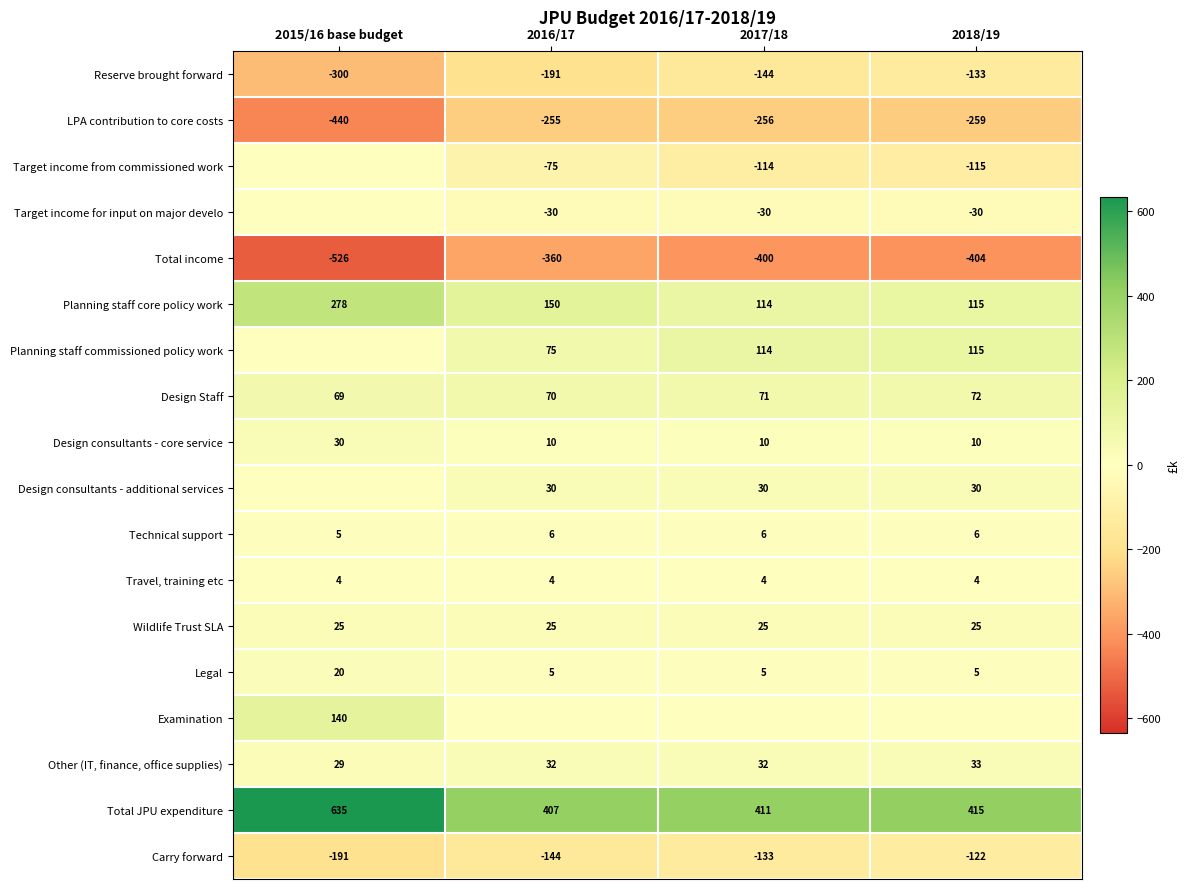

Where is Planning staff core policy work nearest to the value 196?

2016/17